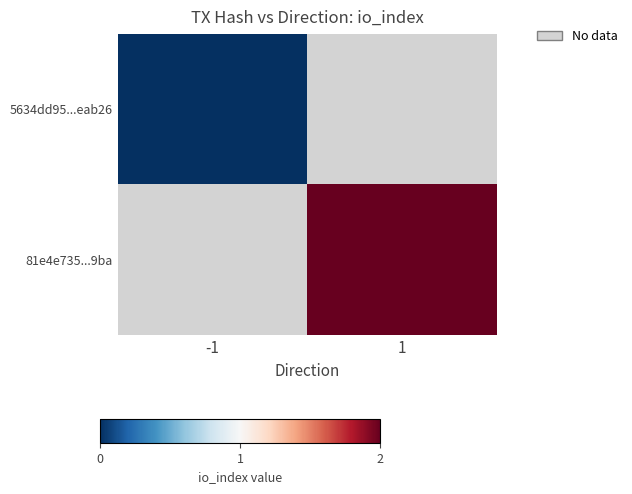

Count the number of categories in the chart.

2